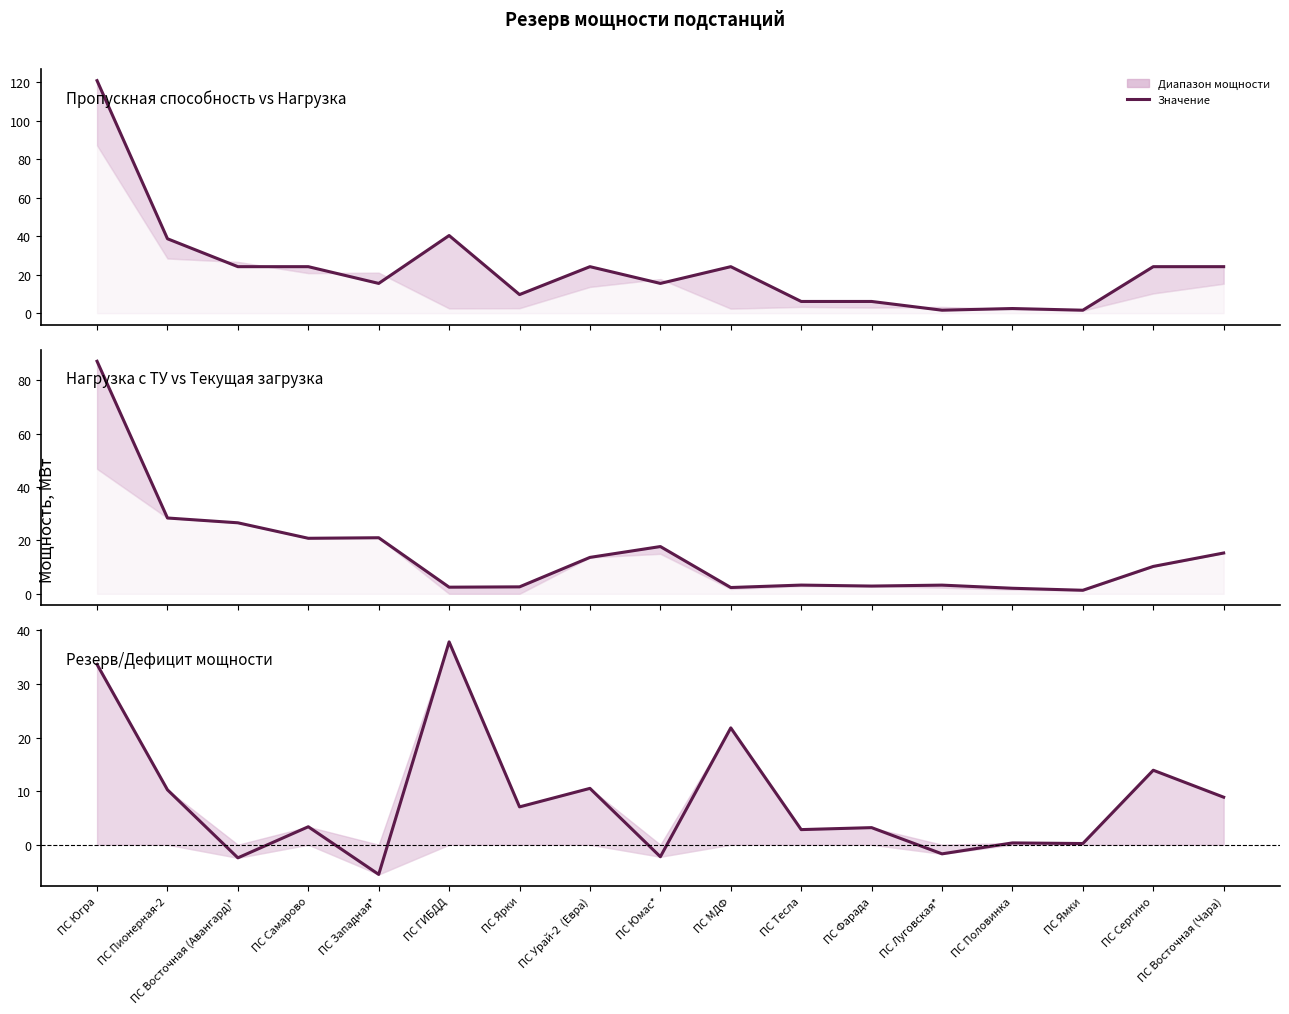

How many intersections are there between Текущая загрузка (МВт) and Нагрузка с учётом ТУ (МВт)?

8